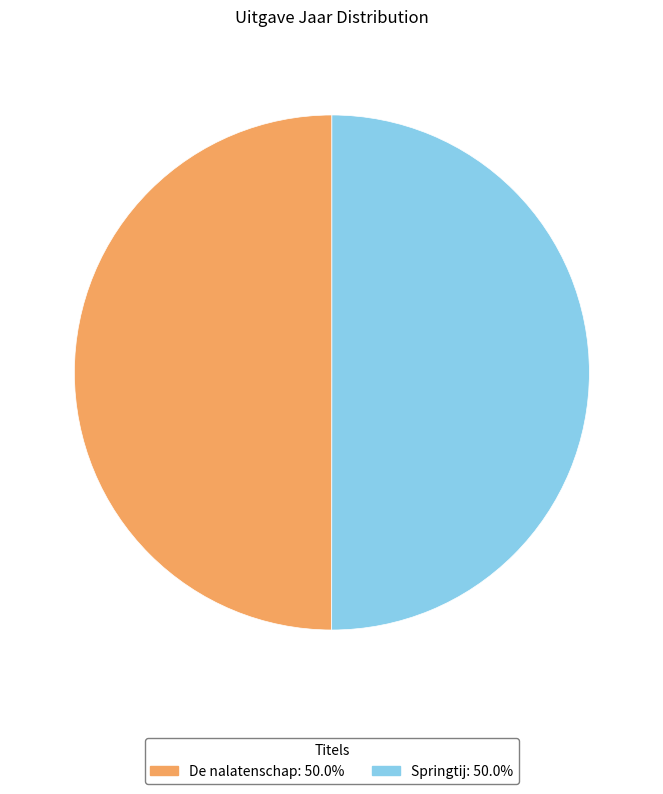

True or false: Springtij accounts for 63% of the total.

False